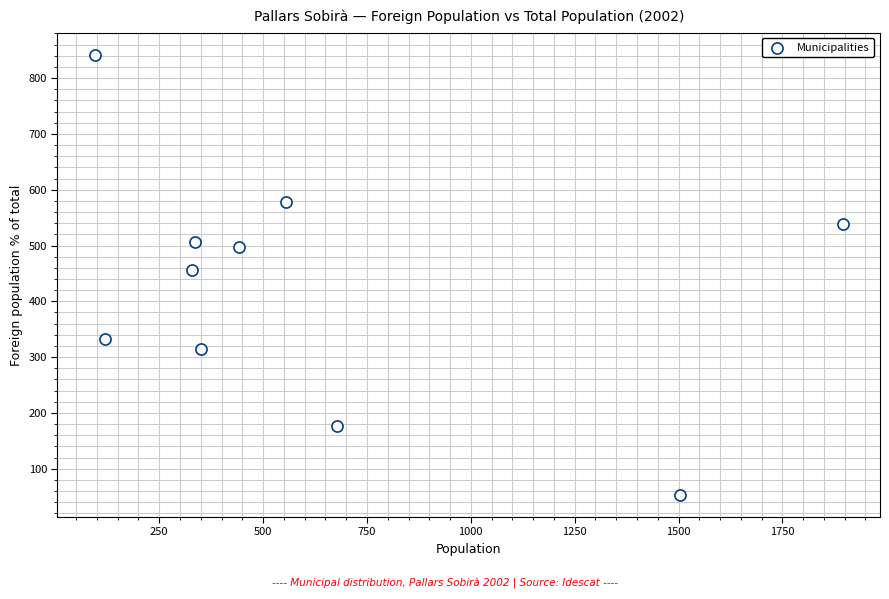

What is the range of X values (max minus min)?

1800